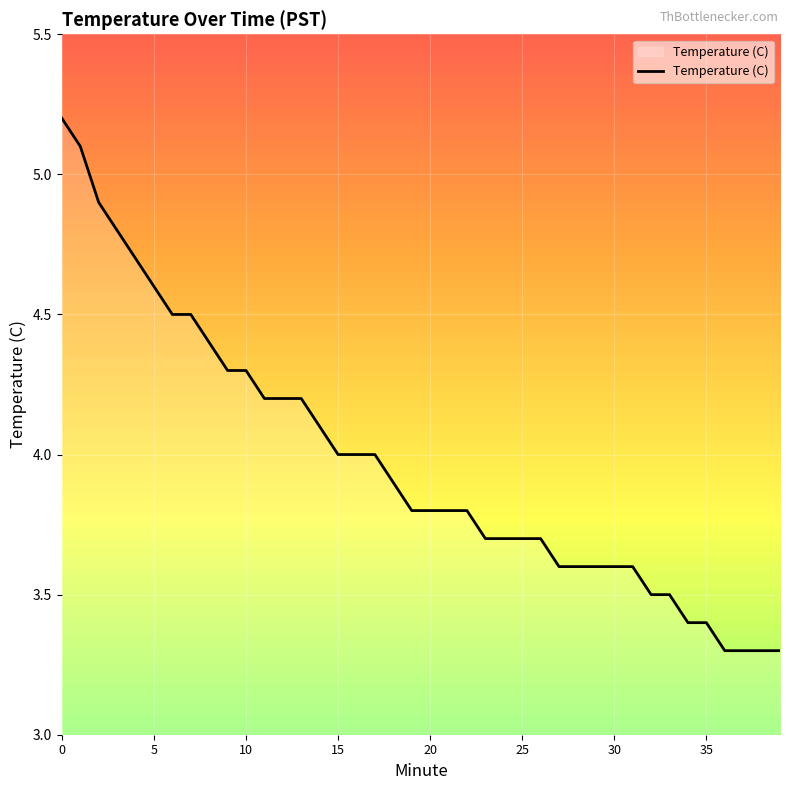

What is the greatest value displayed?

5.2